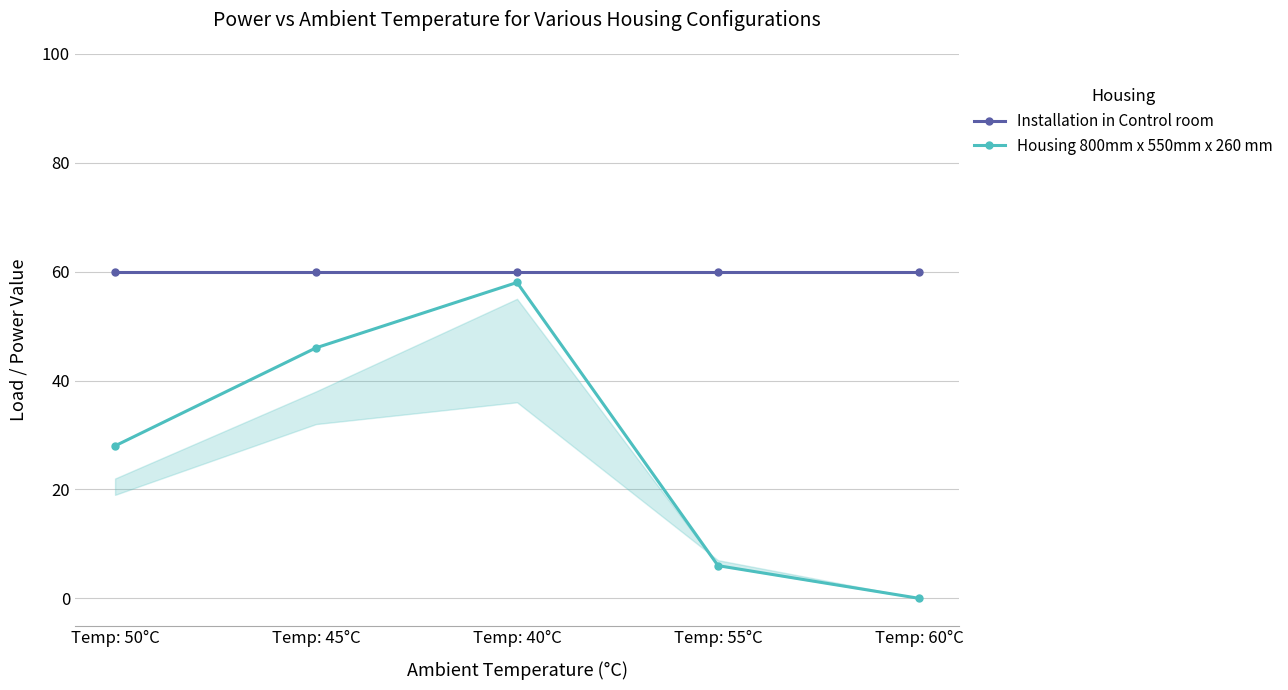

How many values in Housing 800mm x 550mm x 260 mm are above zero?

4